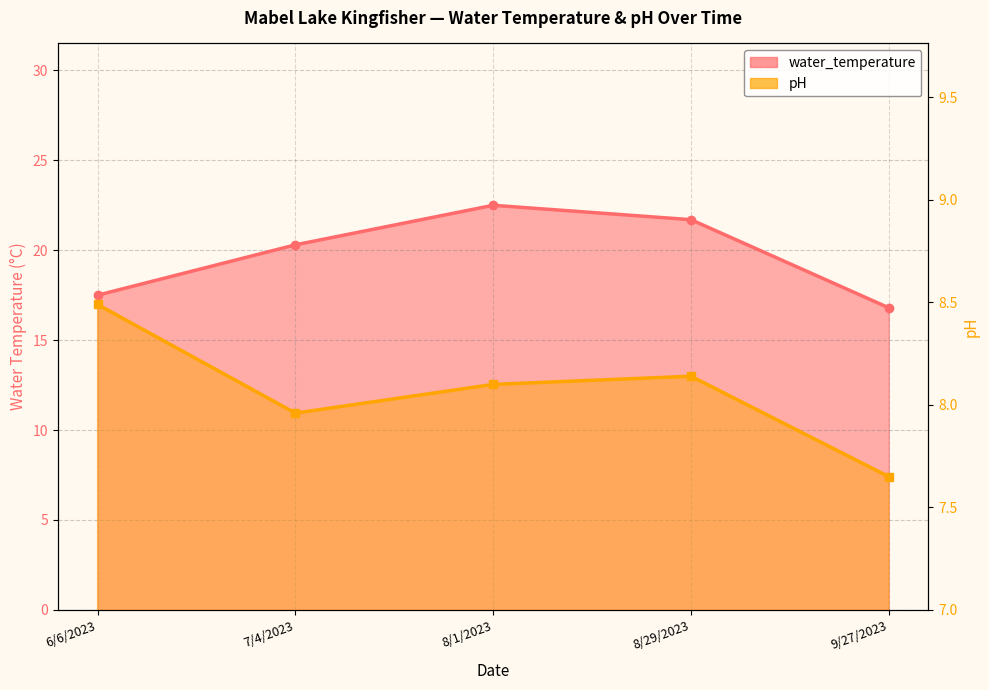

Does the chart have visible grid lines?

Yes